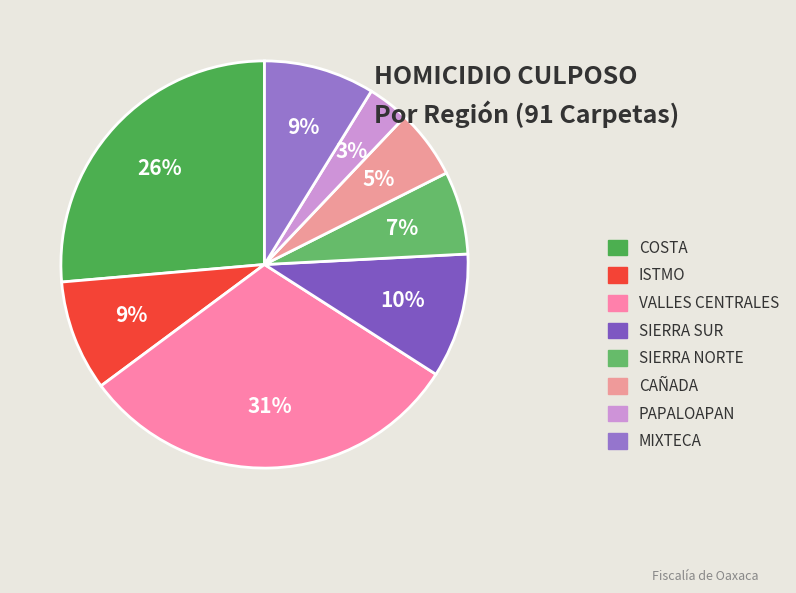

How many slices are in this pie chart?

8